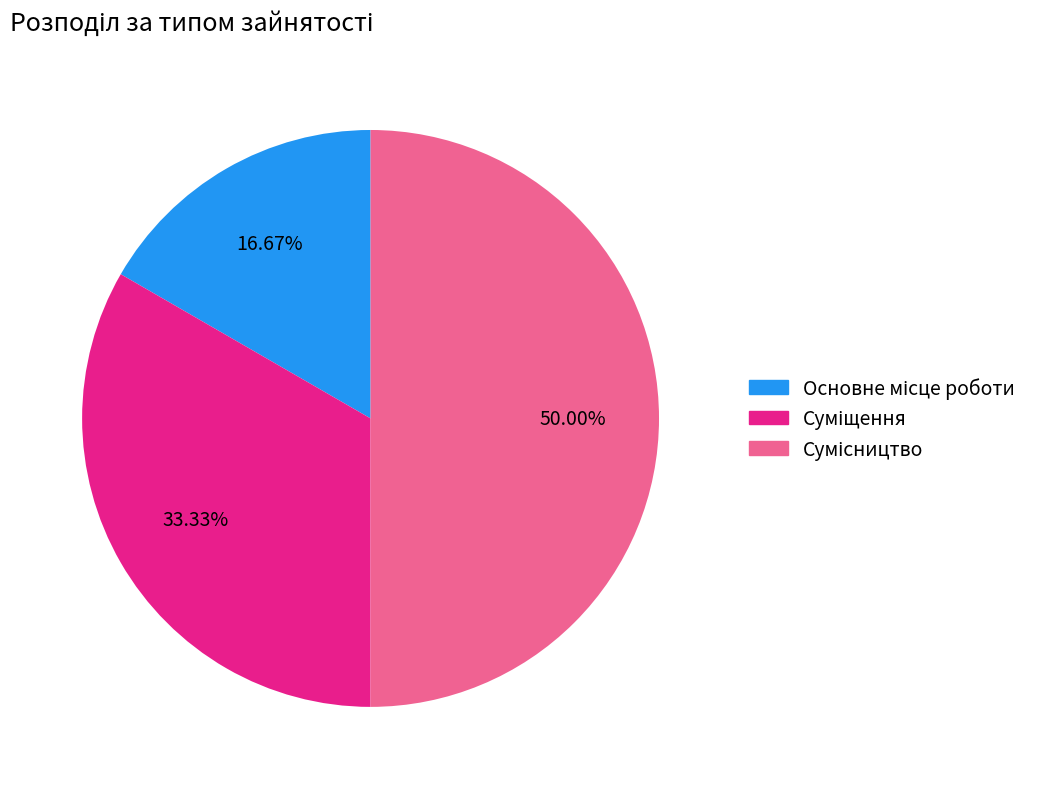

Is there a majority slice in this chart?

No